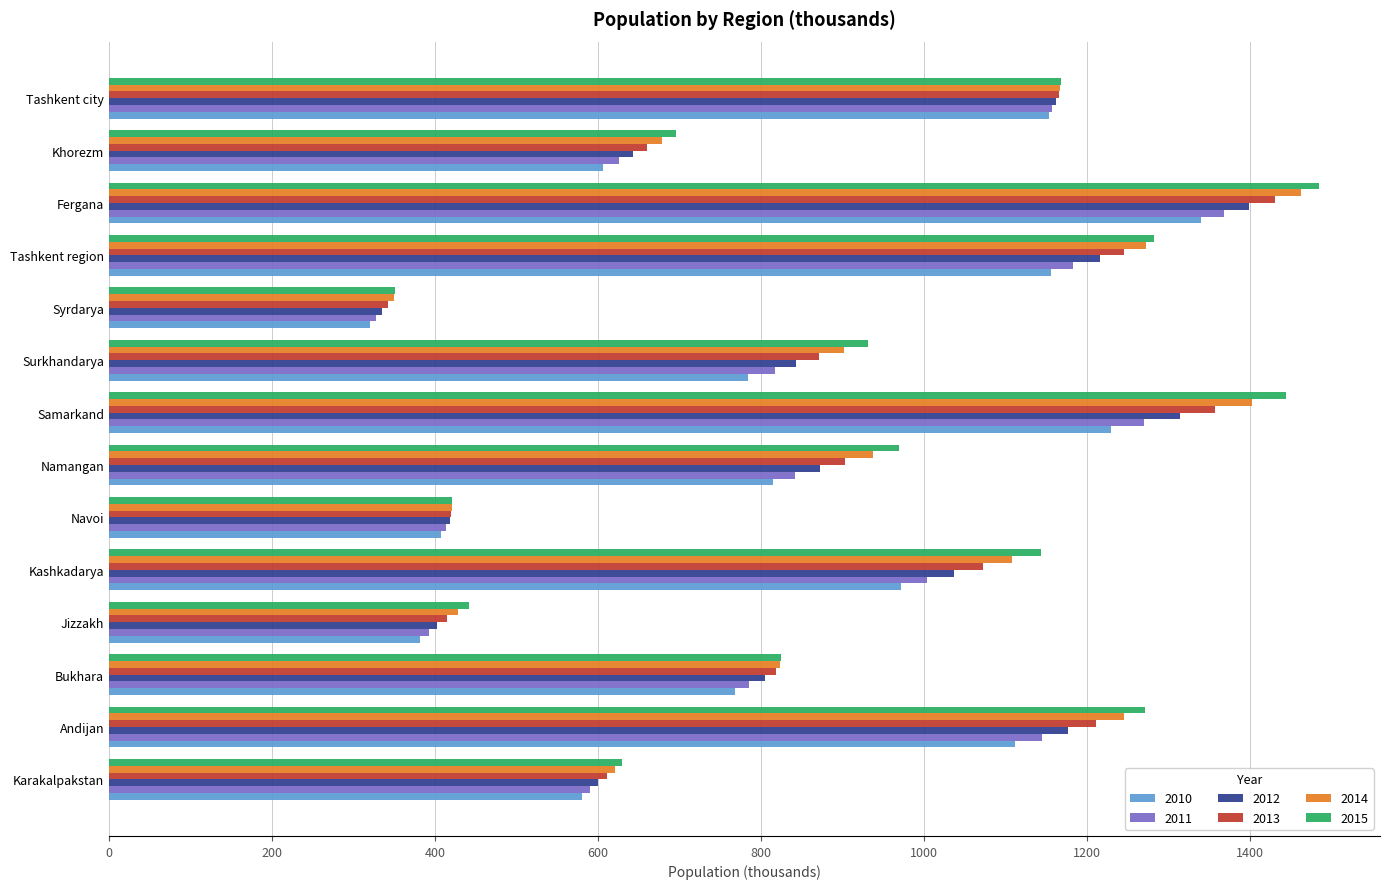

What is the difference between the maximum and minimum values in the 2015 series?

1134.4